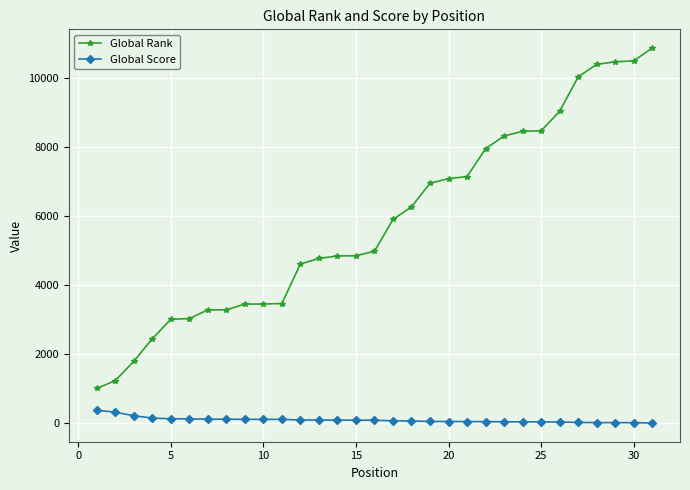

Rank the series by their average value, from highest to lowest.

Global Rank, Global Score